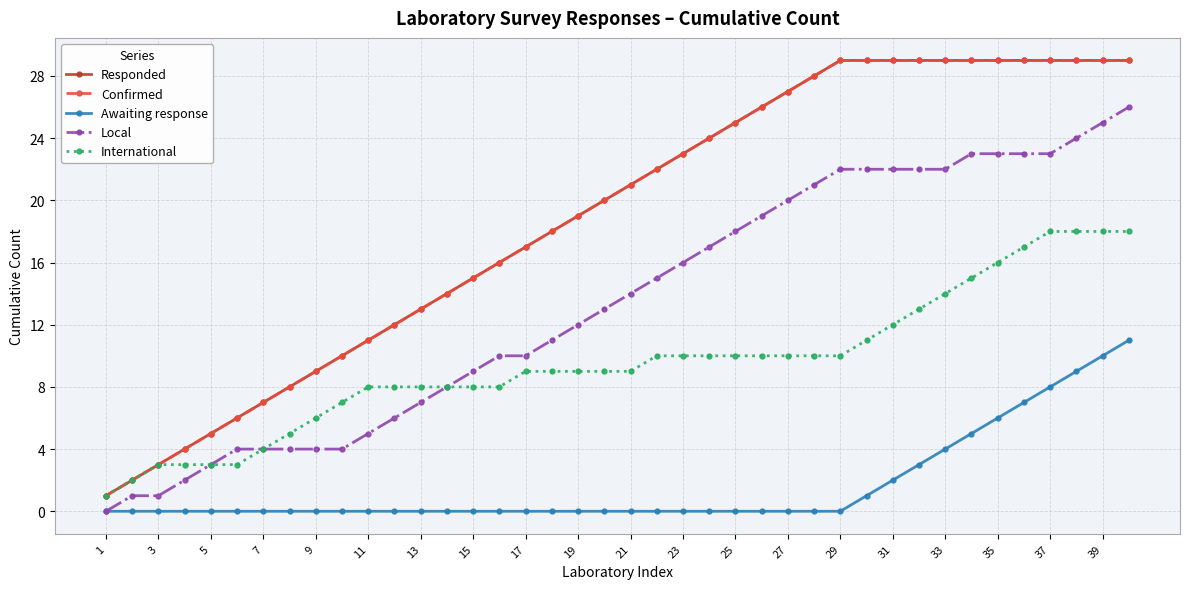

At how many categories does at least one series exceed 15?

25